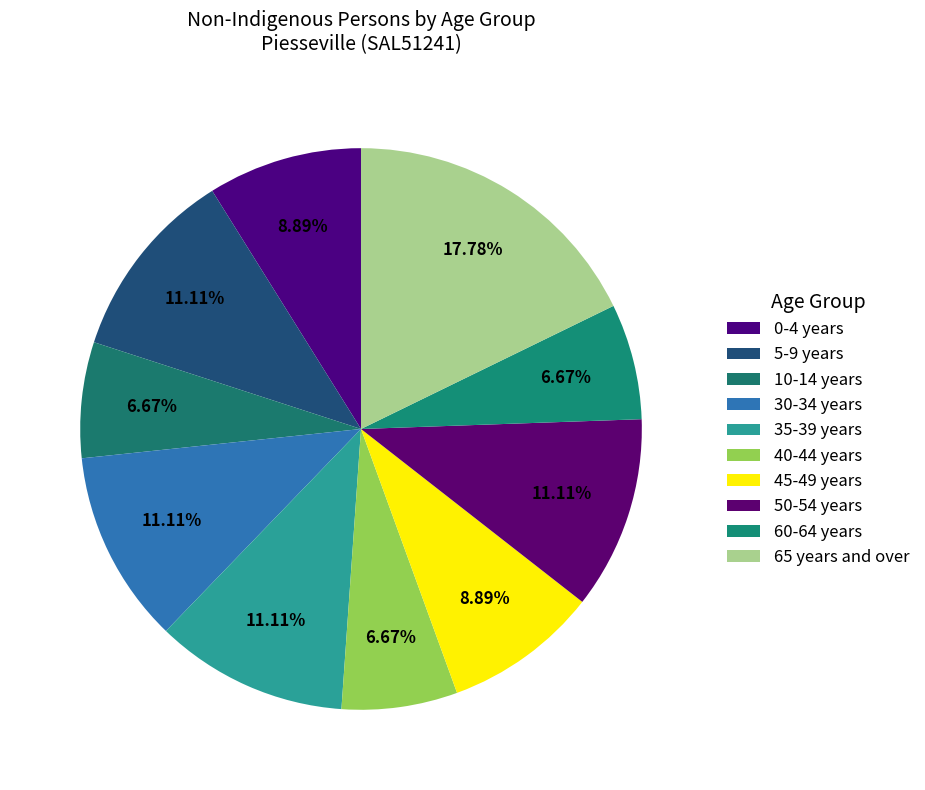

What is the ratio of the value at 40-44 years to the value at 10-14 years?

1.0